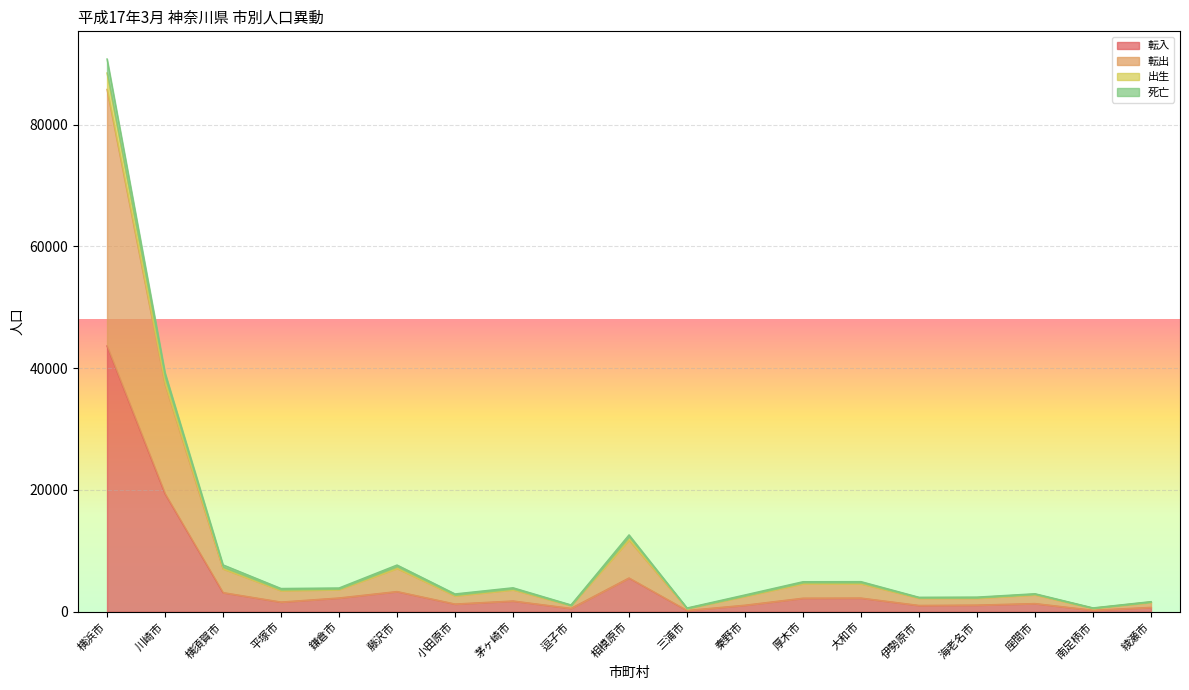

What is the lowest value of the 出生 series?

557